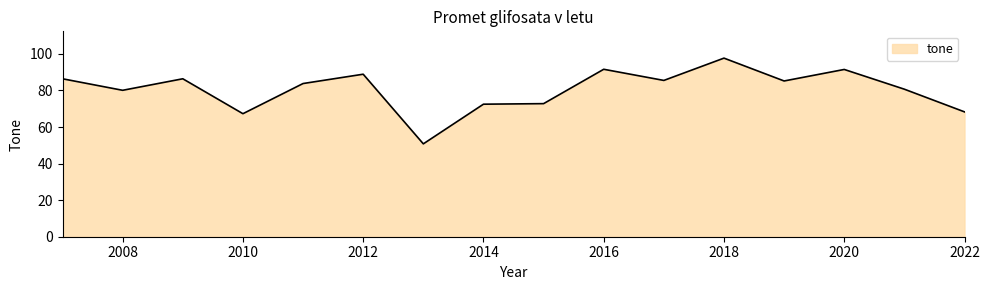

What is the minimum value shown in the chart?

50.8